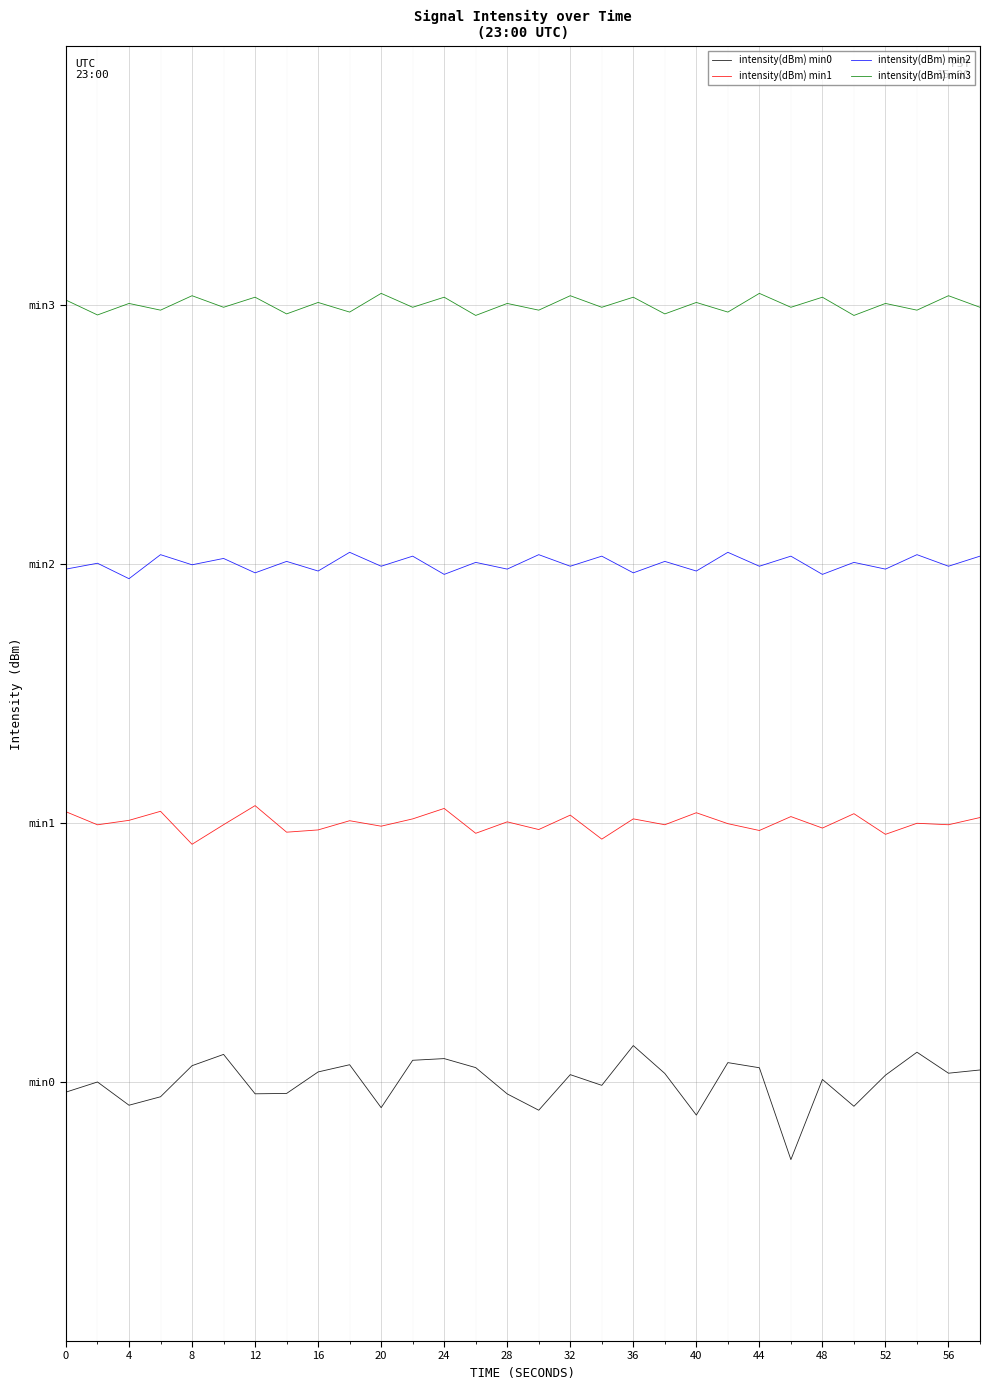

Is this an area chart (filled region under the line)?

No